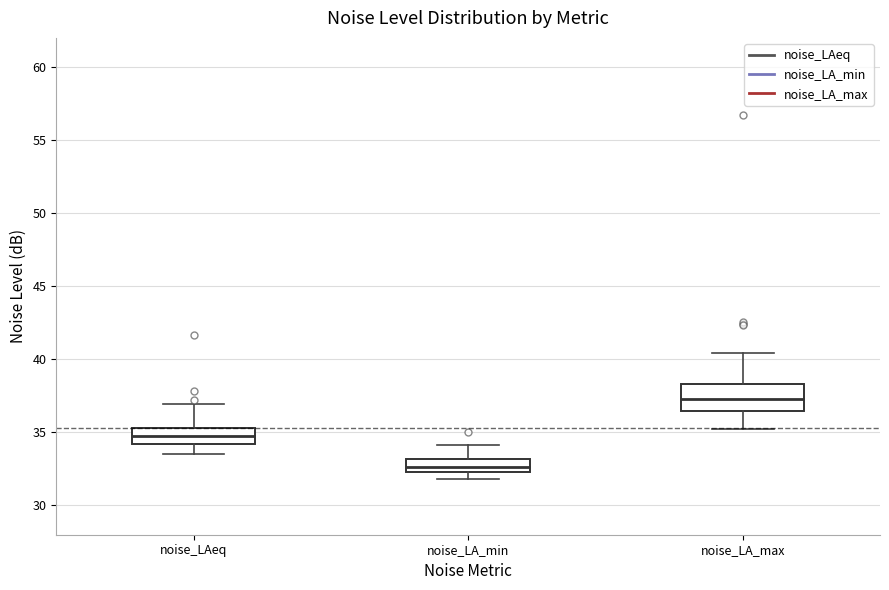

Reading left to right, read every box against the y-axis: the position of its median line, the range the box covers, and the ends of its whiskers. The values are not printed on the chart, so give them approximately, as read against the axis.

noise_LAeq: median 35.0, box 34.0 to 35.5, whiskers 33.5 to 37.0
noise_LA_min: median 32.5 (inside the box), box 32.5 to 33.0, whiskers 32.0 to 34.0
noise_LA_max: median 37.5, box 36.5 to 38.5, whiskers 35.5 to 40.5